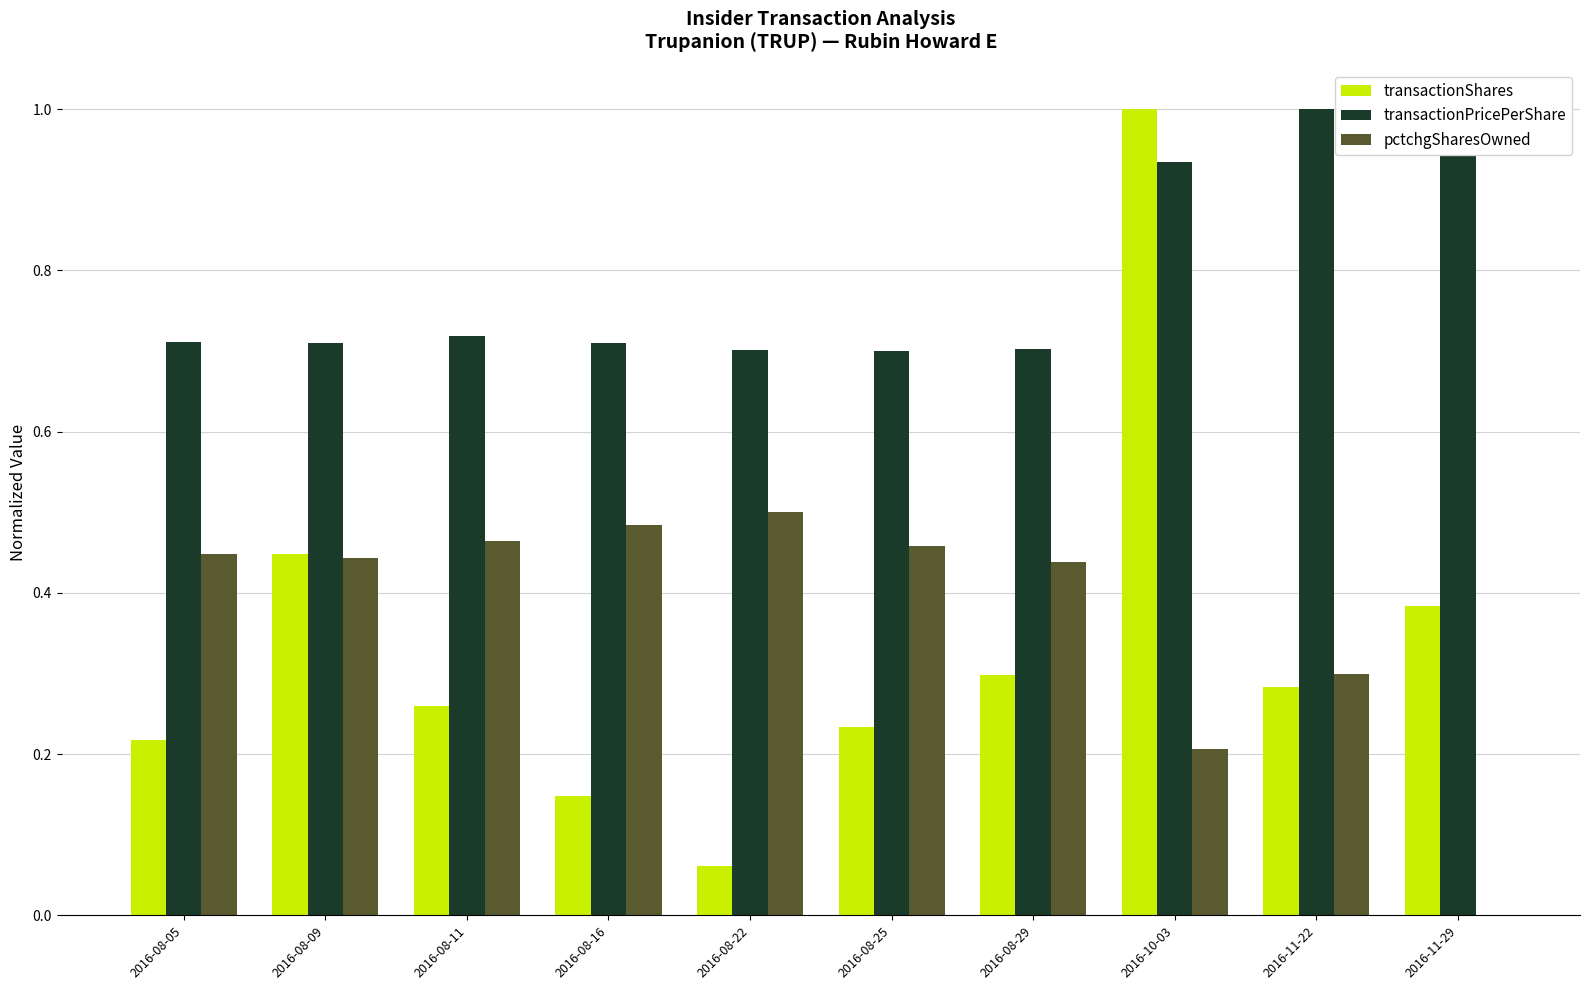

What is the maximum value shown in the chart?

1.0